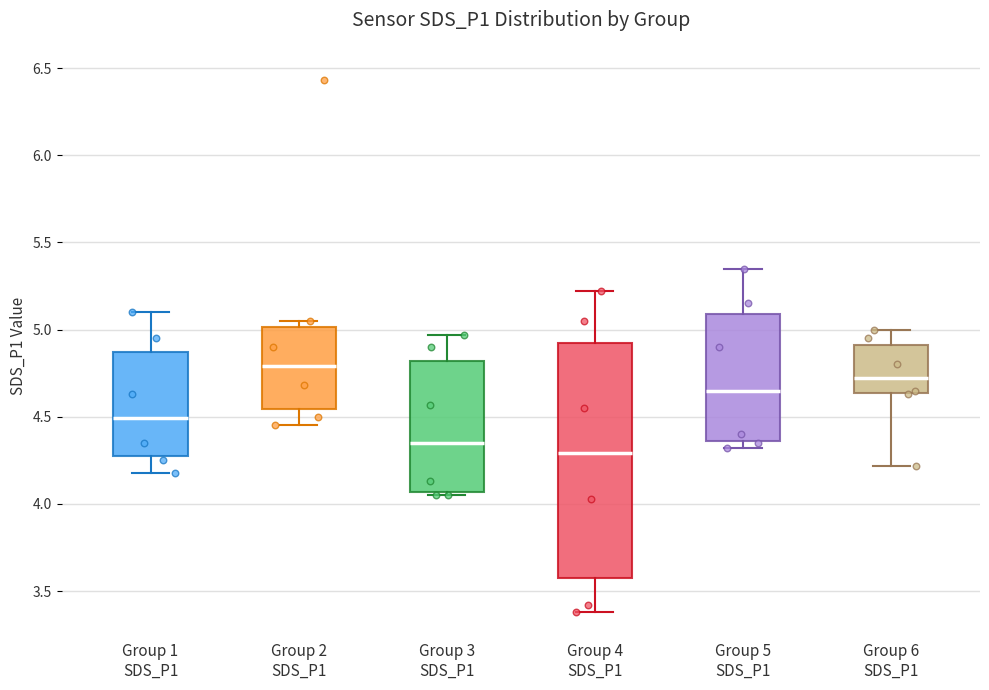

Reading left to right, transcribe this box plot: for each box, give where its median line is, the range the box spans, and where its two whiskers end, as read against the y-axis. The values are not printed on the chart, so give them approximately, as read against the axis.

Group 1 SDS_P1: median 4.50, box 4.30 to 4.85, whiskers 4.20 to 5.10
Group 2 SDS_P1: median 4.80, box 4.55 to 5.00, whiskers 4.45 to 5.05
Group 3 SDS_P1: median 4.35, box 4.05 to 4.80, whiskers 4.05 (just below the box's lower edge) to 4.95
Group 4 SDS_P1: median 4.30, box 3.55 to 4.95, whiskers 3.40 to 5.20
Group 5 SDS_P1: median 4.65, box 4.35 to 5.10, whiskers 4.30 to 5.35
Group 6 SDS_P1: median 4.75, box 4.65 to 4.90, whiskers 4.20 to 5.00